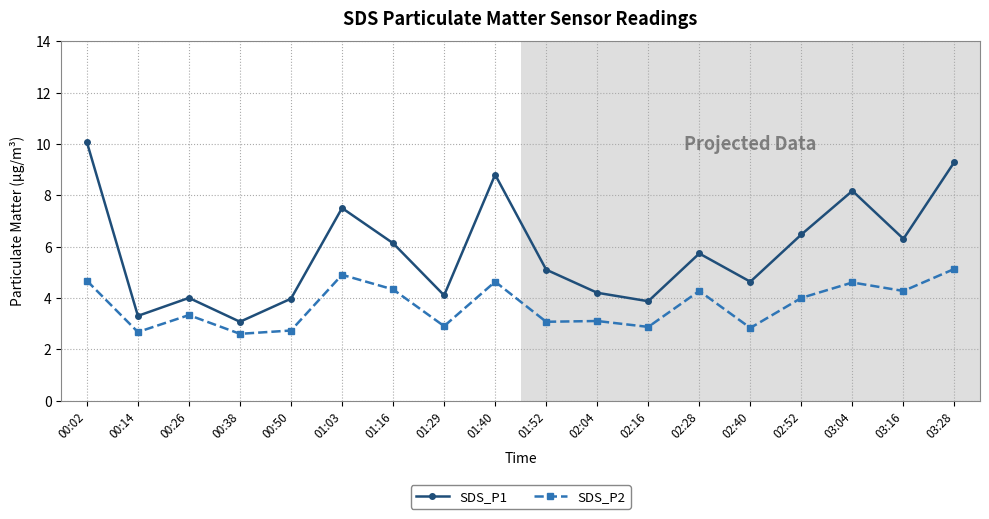

What is the average value of the SDS_P1 series?

5.8